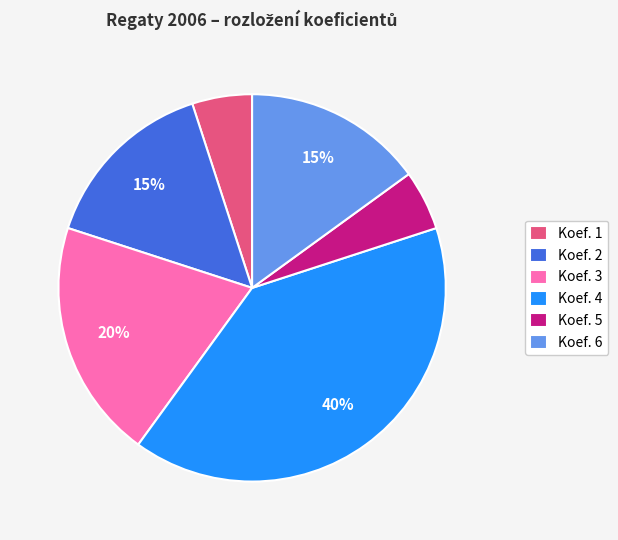

Is there a majority slice in this chart?

No